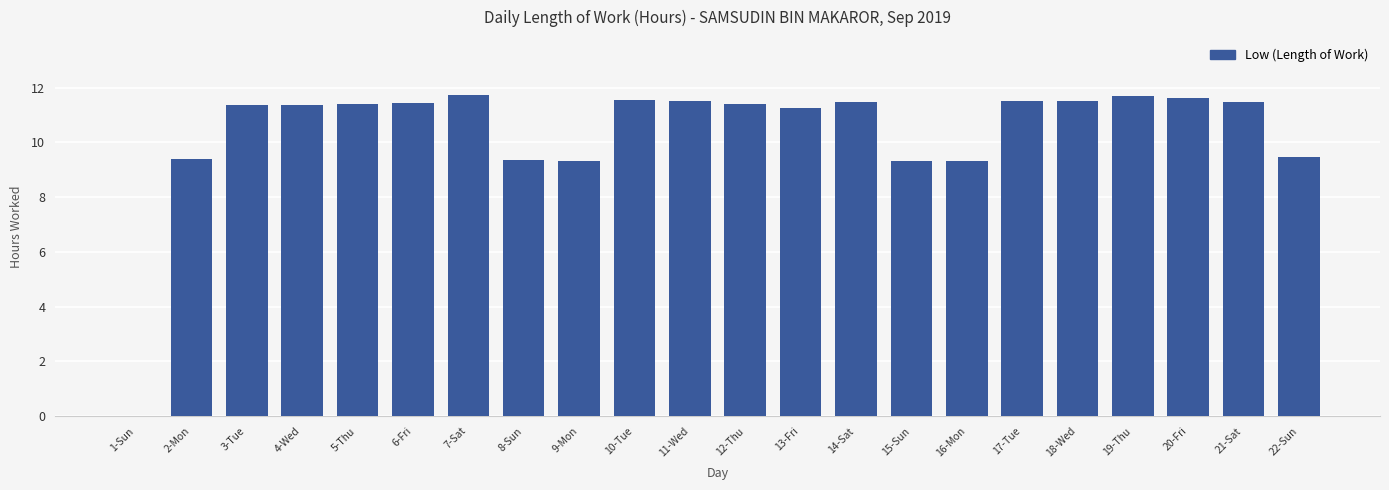

The value at 6-Fri is 11.4. True or false?

True